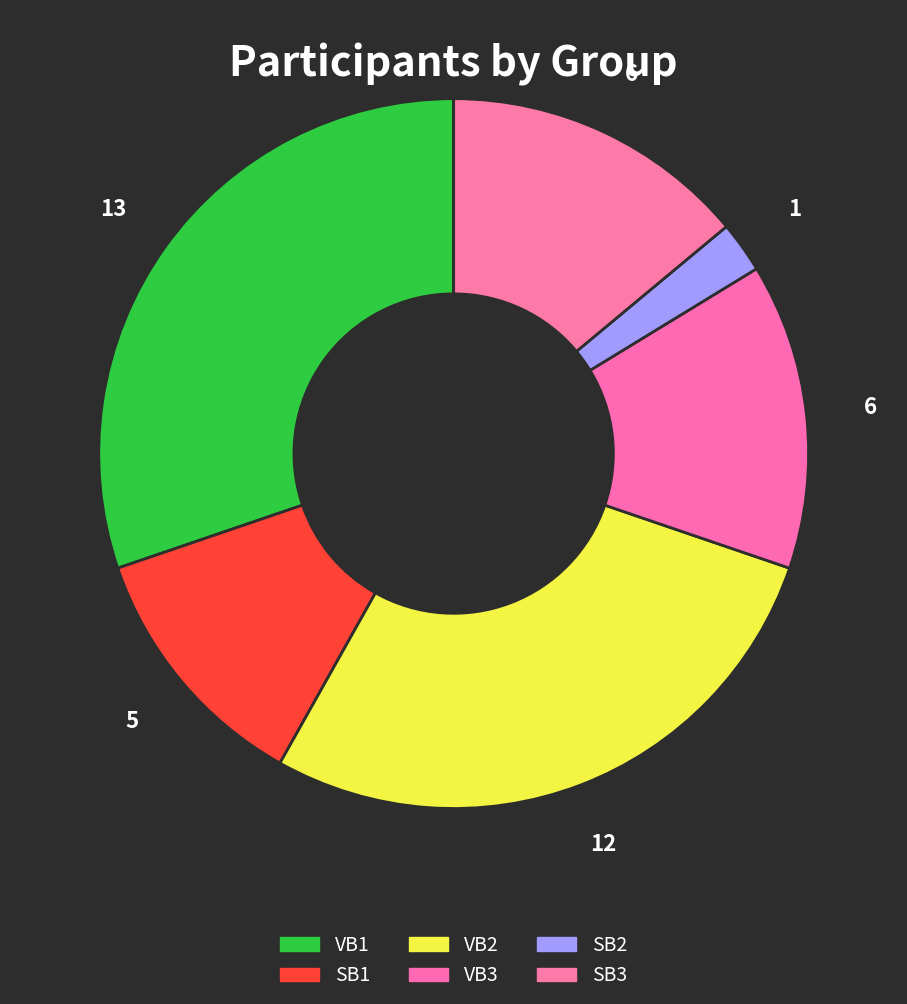

Rank the categories by value from highest to lowest.

VB1, VB2, VB3, SB3, SB1, SB2